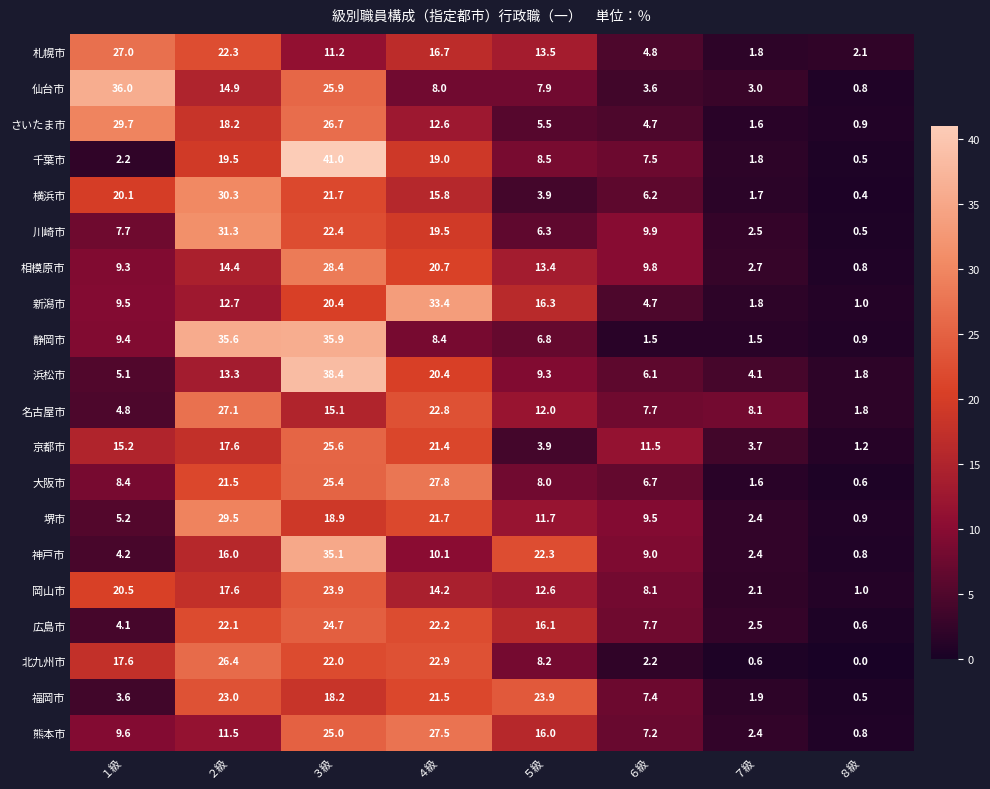

What is the difference between the second highest and minimum values in the 広島市 series?

21.6